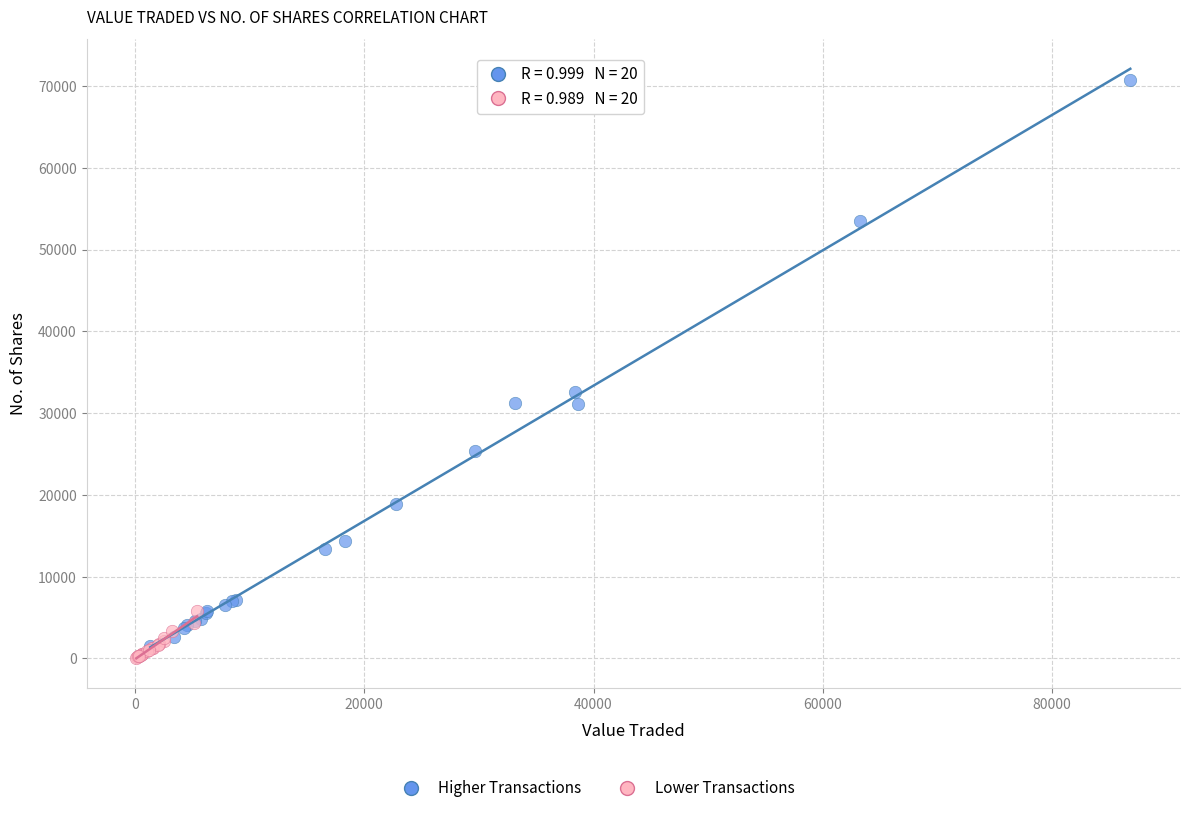

Which series has the widest spread of Y values?

Higher Transactions